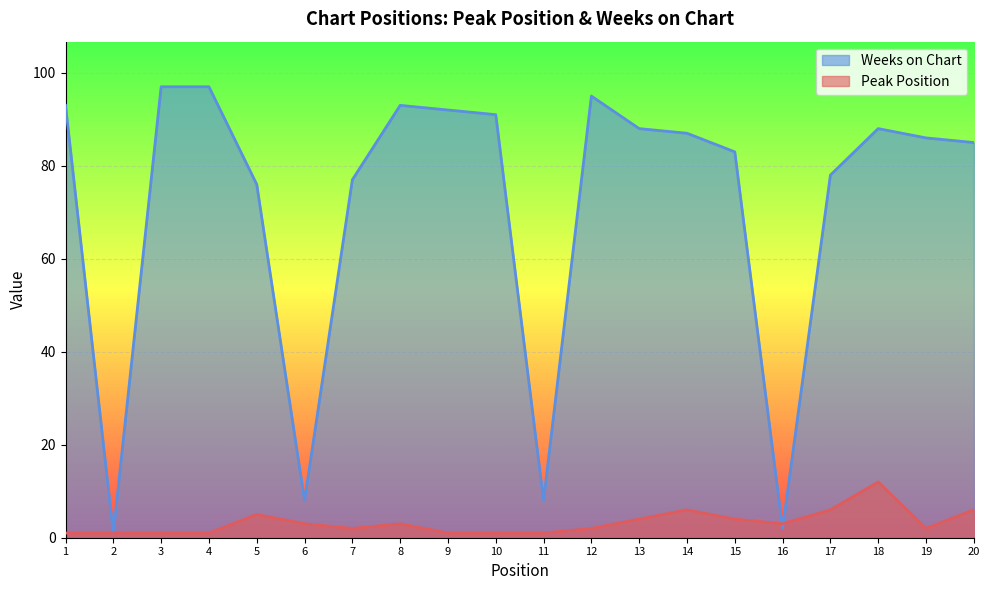

How many values in the Weeks on Chart series exceed 87?

9